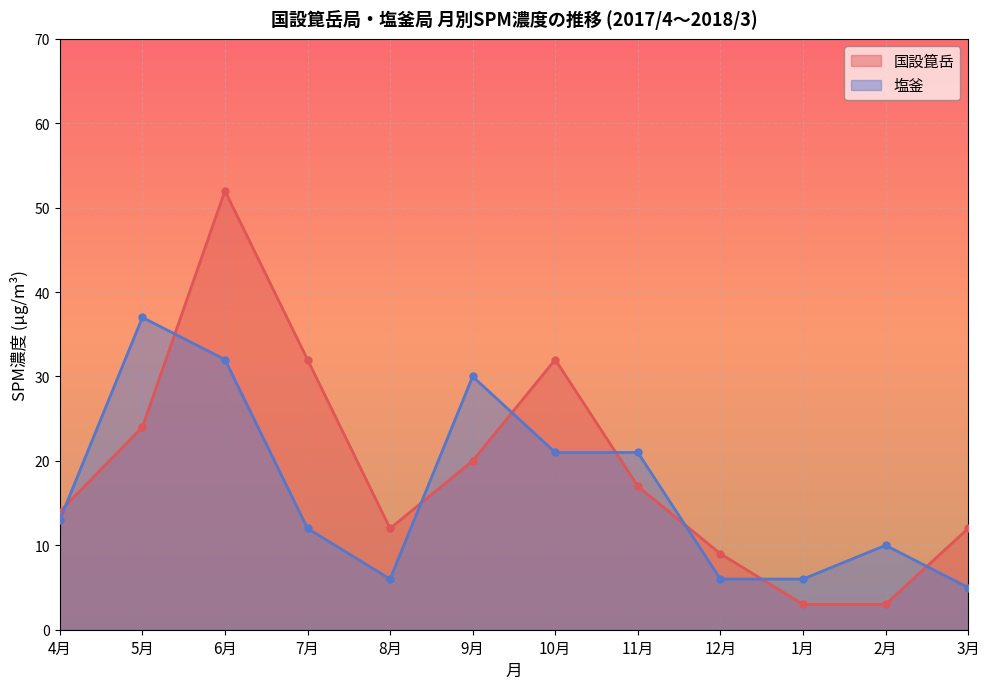

What is the total value across all series at 2月?

13